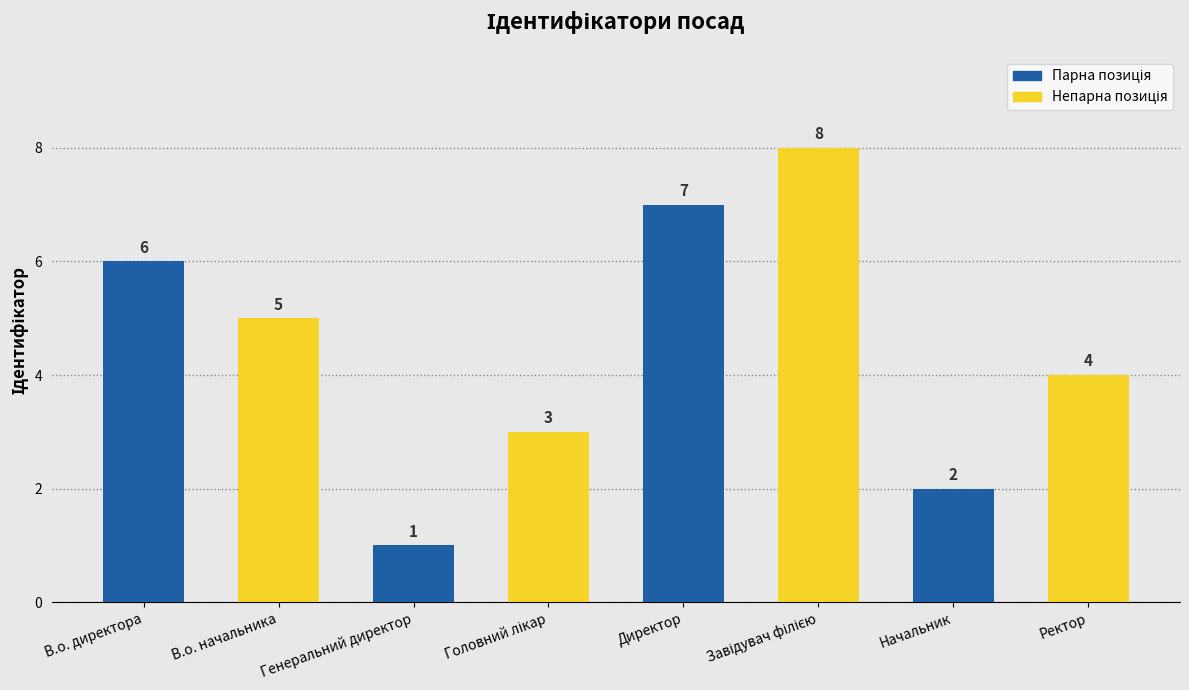

What is the maximum value shown in the chart?

8